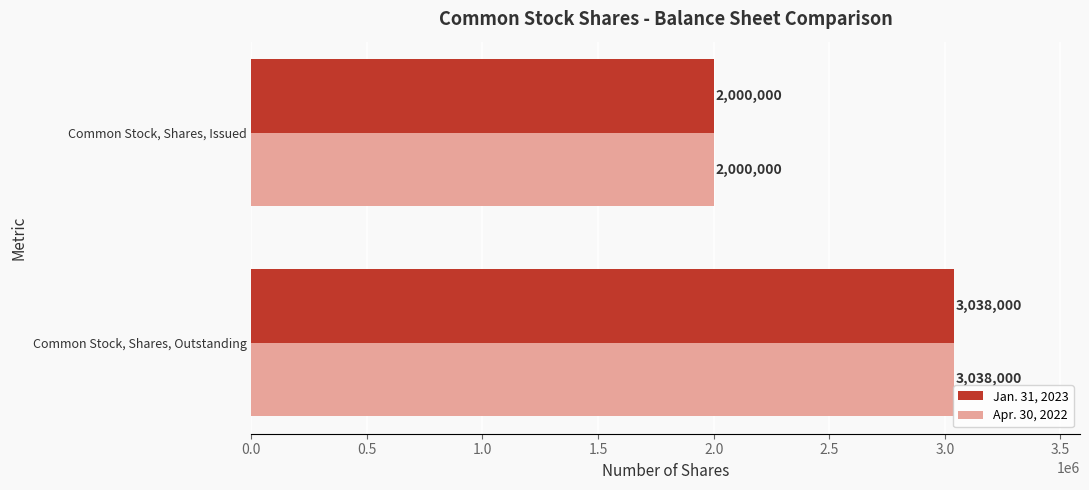

What is the difference between the maximum and minimum values in the Apr. 30, 2022 series?

1038000